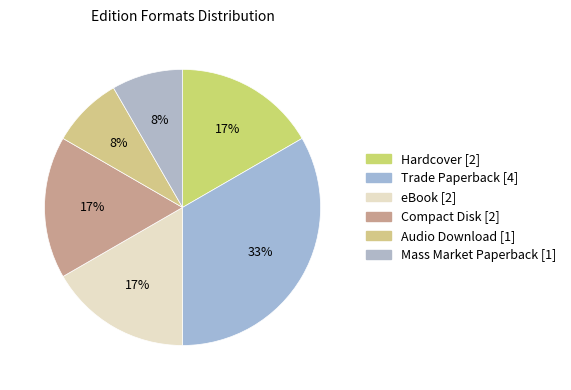

Rank the categories by value from highest to lowest.

Trade Paperback, Hardcover, eBook, Compact Disk, Audio Download, Mass Market Paperback